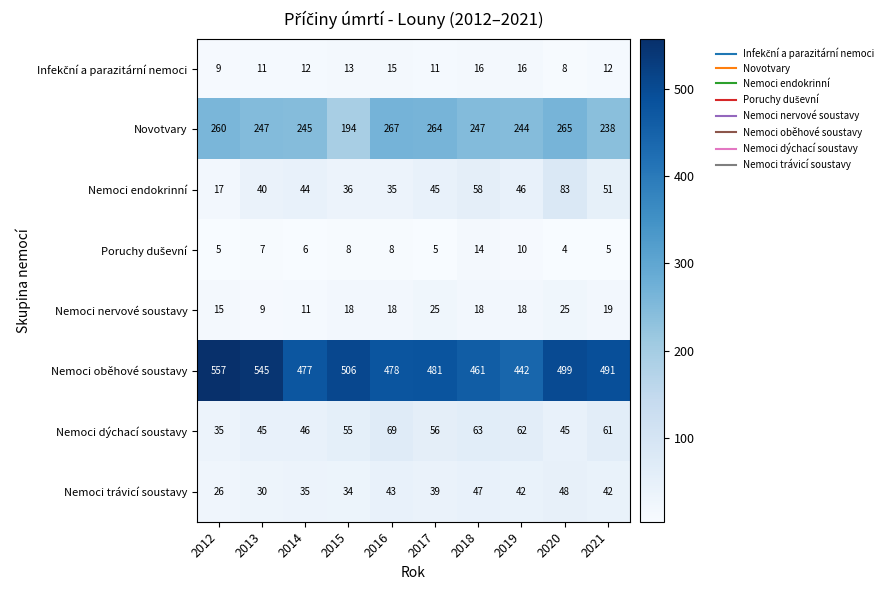

What is the average value of the Nemoci trávicí soustavy series?

39